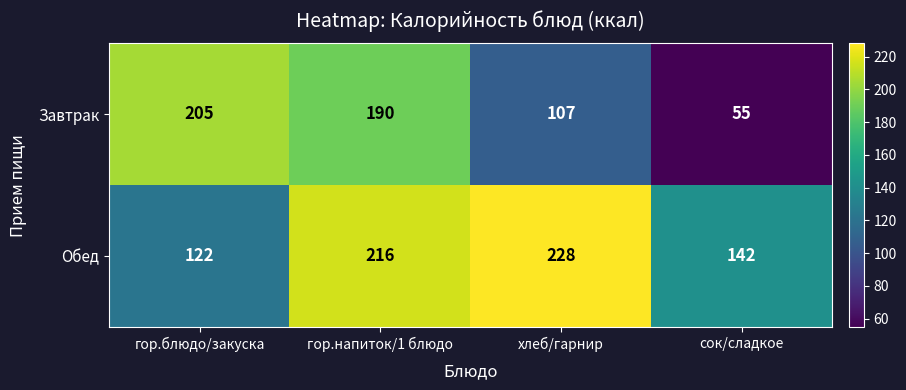

What is the lowest value of the Завтрак series?

55